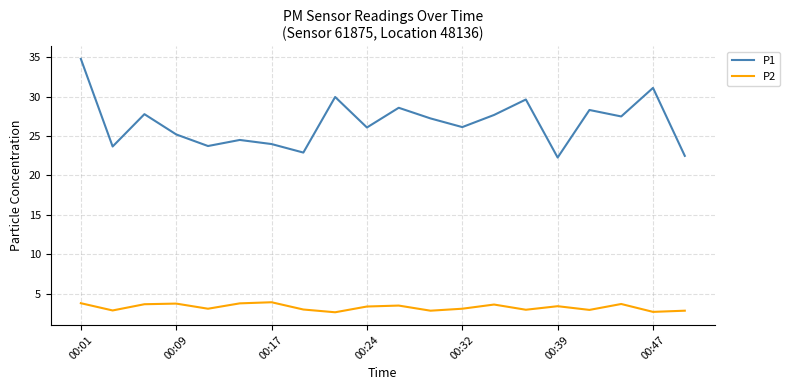

Which series has the largest total across all categories?

P1